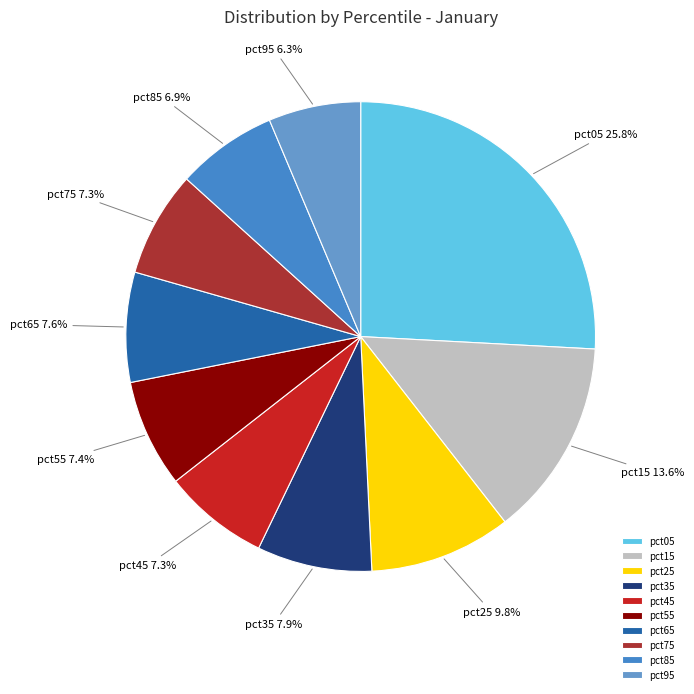

The pct45 slice represents 7% of the pie. True or false?

True